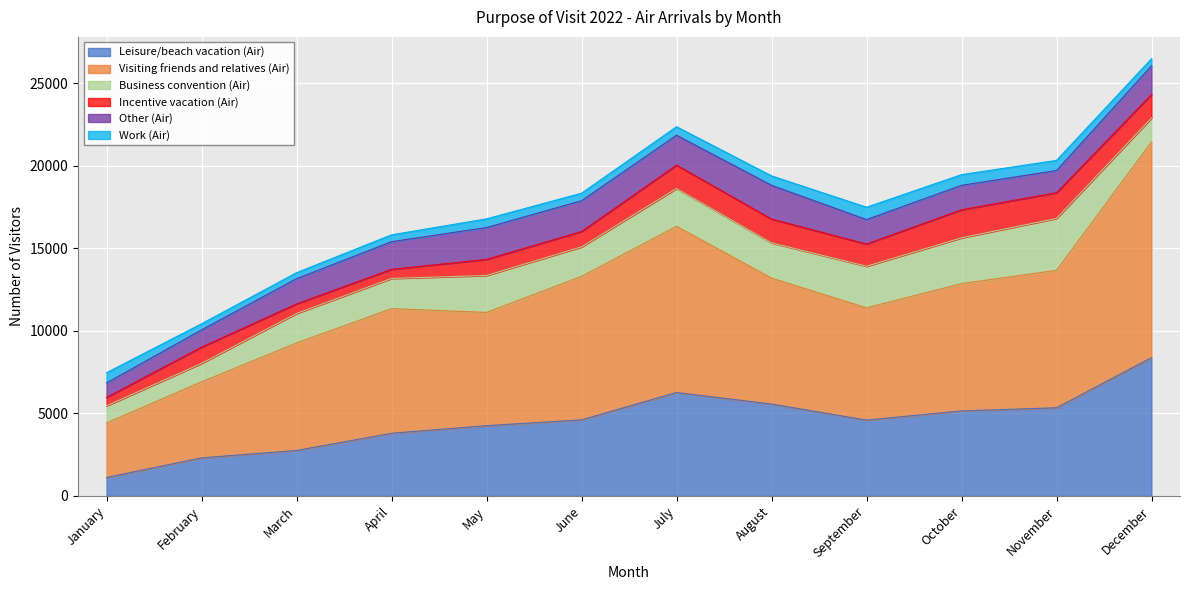

Between July and May, which is larger?

July